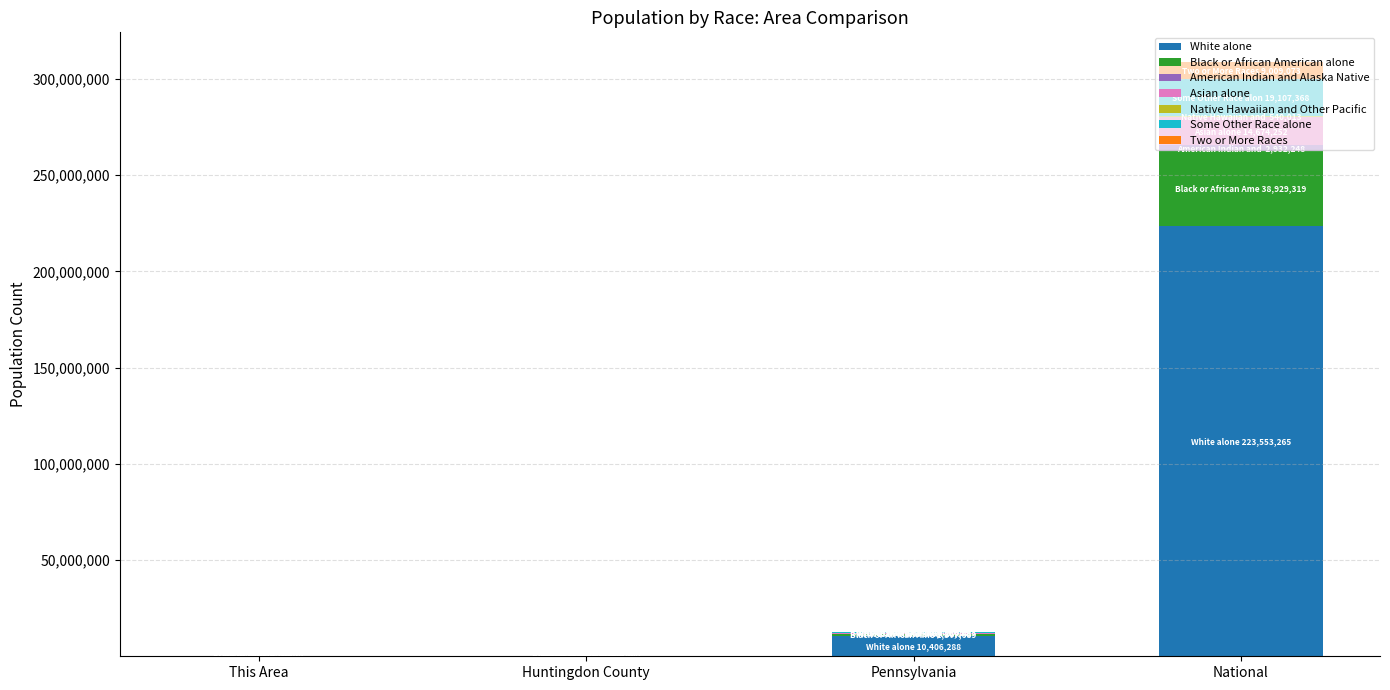

What is the highest value of the White alone series?

223553265